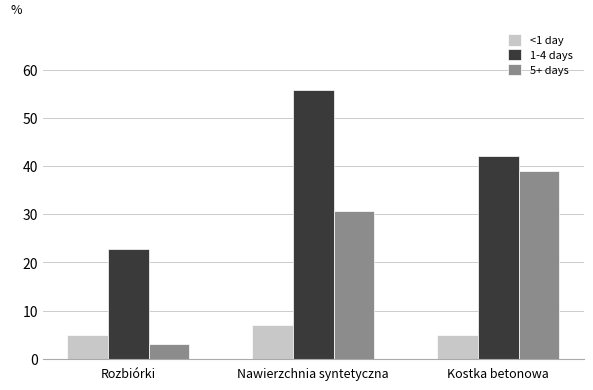

What position from the right is Nawierzchnia syntetyczna?

2